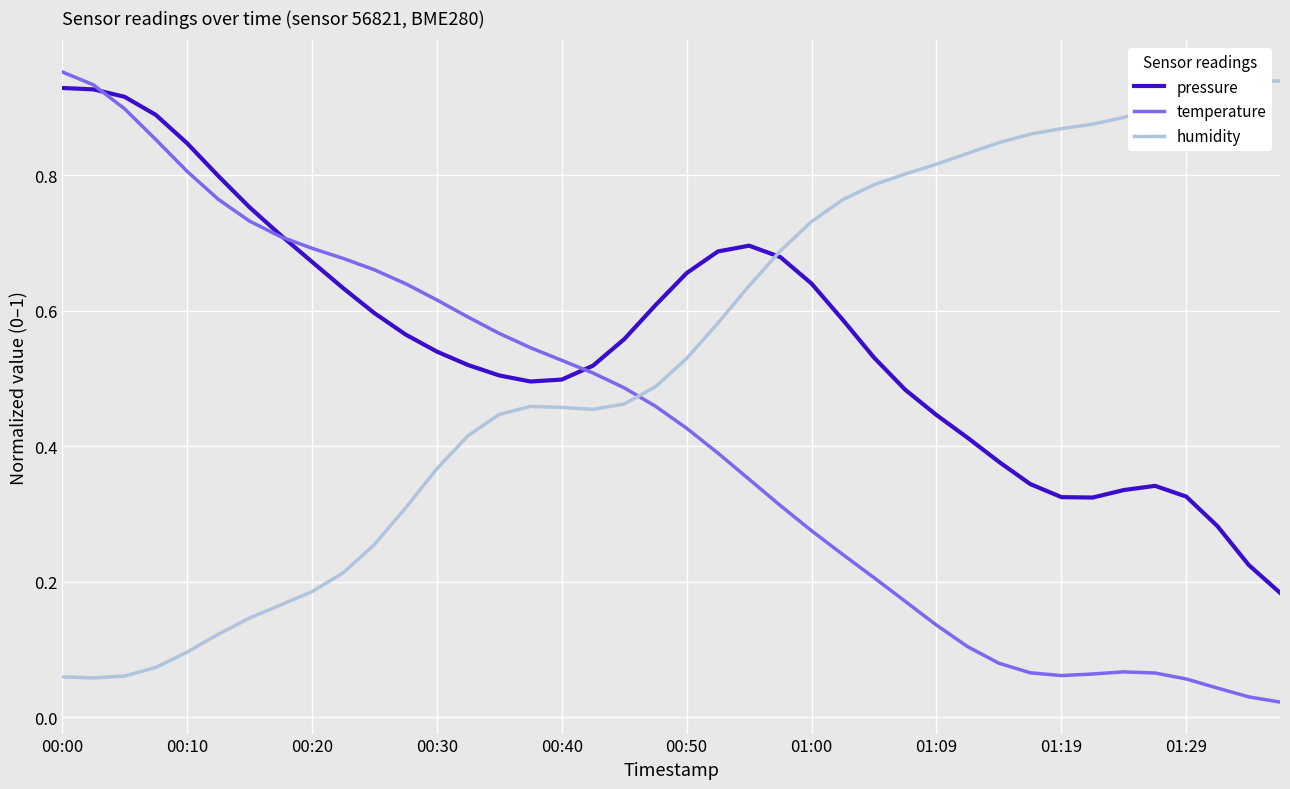

Rank the series by their average value, from highest to lowest.

pressure, humidity, temperature